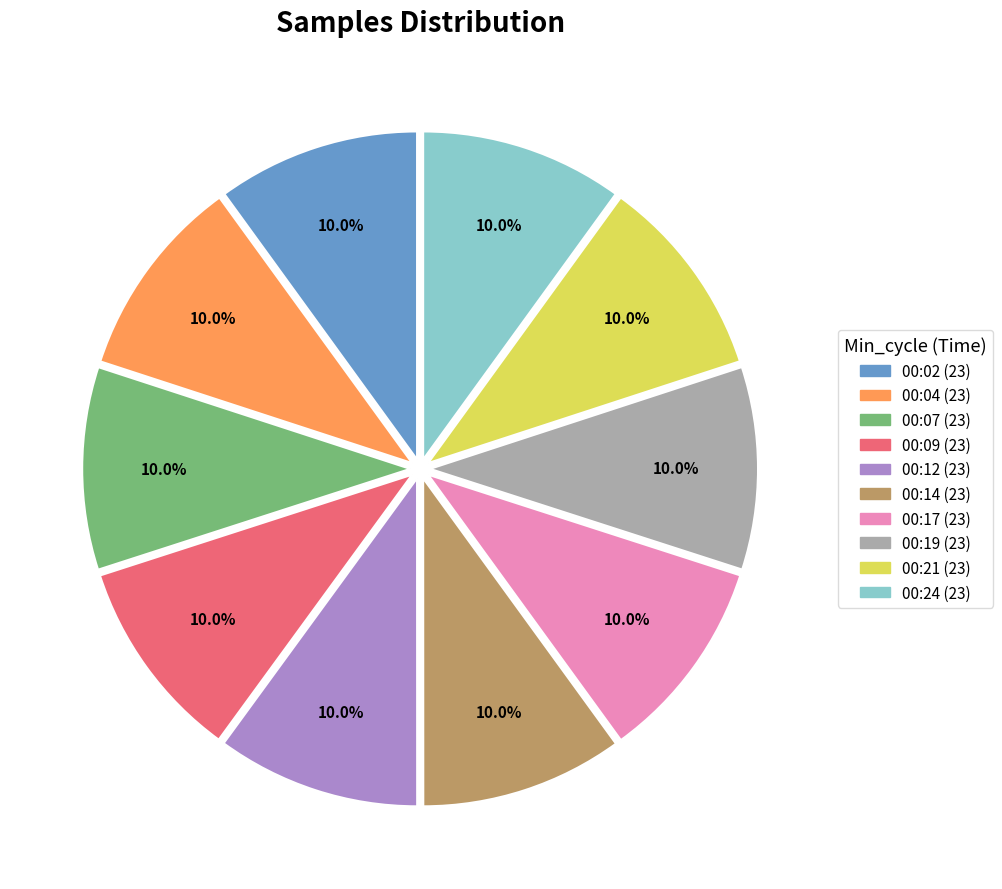

Does any single category account for the majority?

No